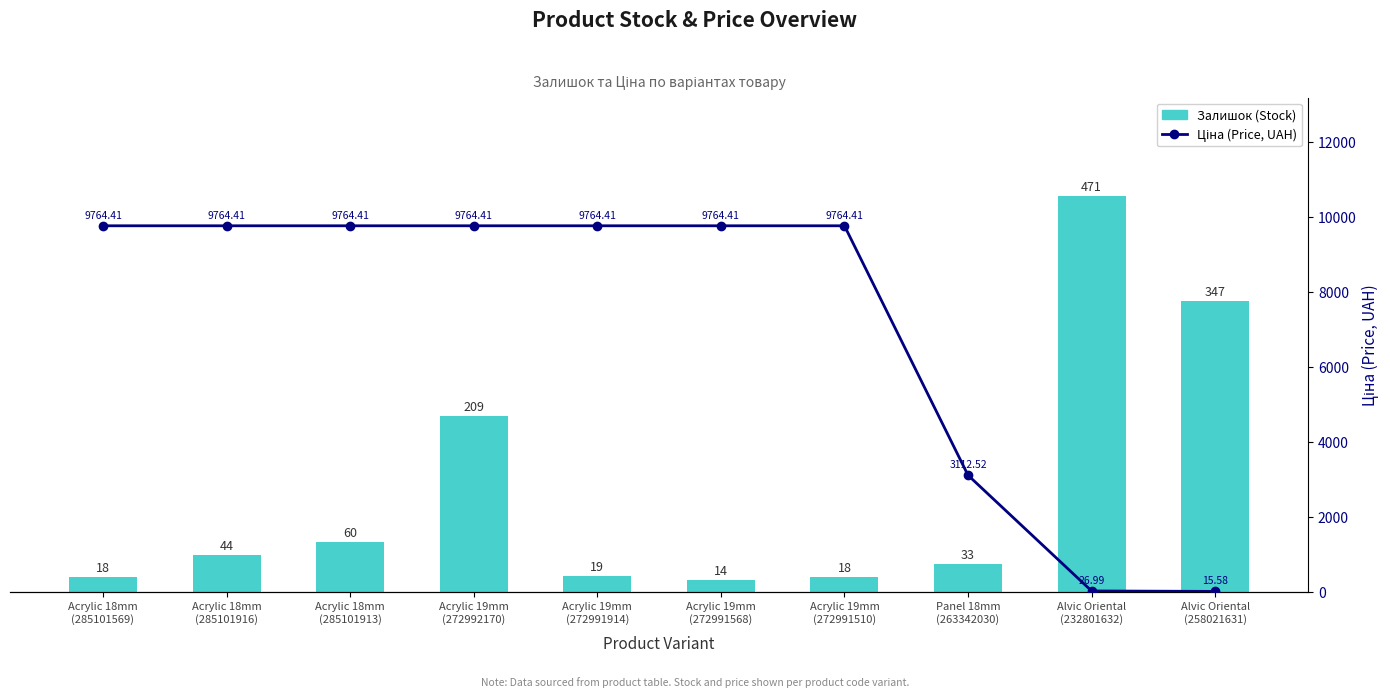

Reading left to right, transcribe all the data shown in this chart.

Залишок (Stock): Acrylic 18mm
(285101569)=18.0	Acrylic 18mm
(285101916)=44.0	Acrylic 18mm
(285101913)=60.0	Acrylic 19mm
(272992170)=209.0	Acrylic 19mm
(272991914)=19.0	Acrylic 19mm
(272991568)=14.0	Acrylic 19mm
(272991510)=18.0	Panel 18mm
(263342030)=33.0	Alvic Oriental
(232801632)=471.0	Alvic Oriental
(258021631)=347.0
Ціна (Price, UAH): Acrylic 18mm
(285101569)=9764.4	Acrylic 18mm
(285101916)=9764.4	Acrylic 18mm
(285101913)=9764.4	Acrylic 19mm
(272992170)=9764.4	Acrylic 19mm
(272991914)=9764.4	Acrylic 19mm
(272991568)=9764.4	Acrylic 19mm
(272991510)=9764.4	Panel 18mm
(263342030)=3112.5	Alvic Oriental
(232801632)=27.0	Alvic Oriental
(258021631)=15.6